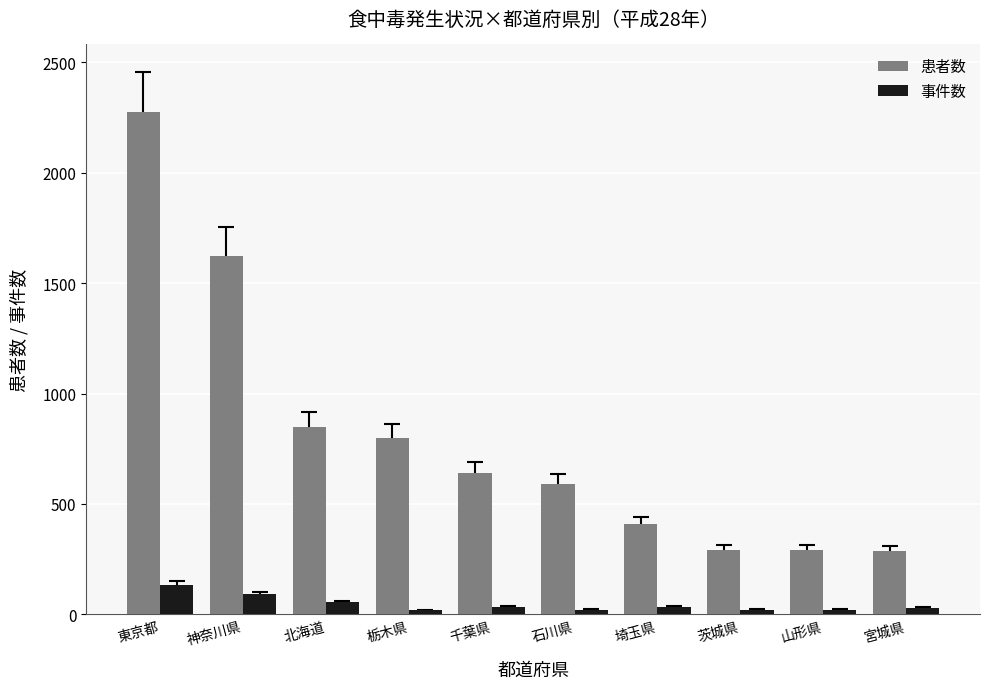

How many bars are there in total?

20